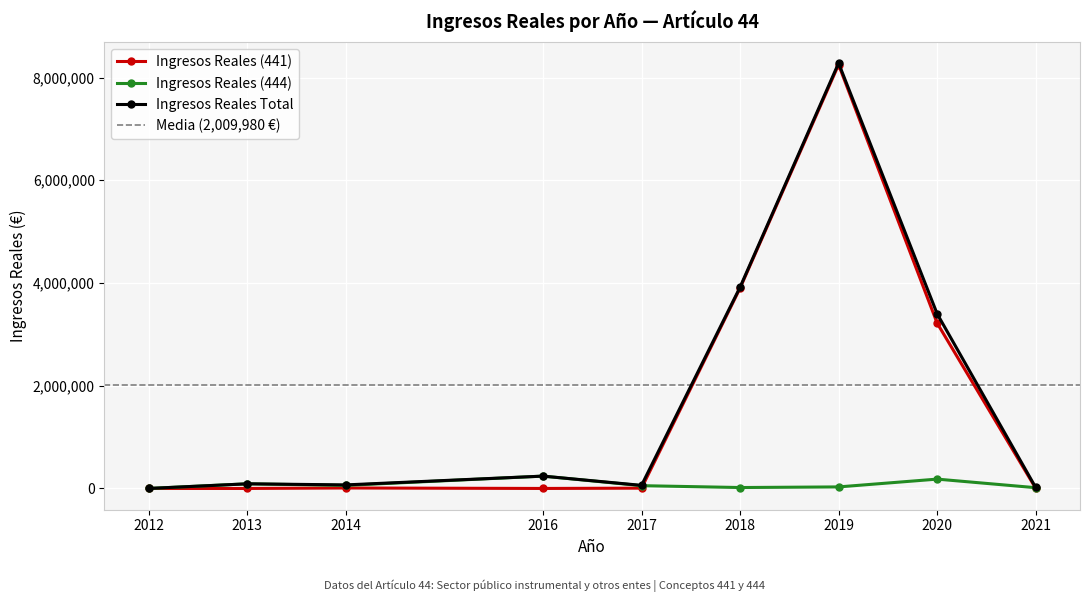

True or false: Ingresos Reales Total and Ingresos Reales (441) cross at least once.

False